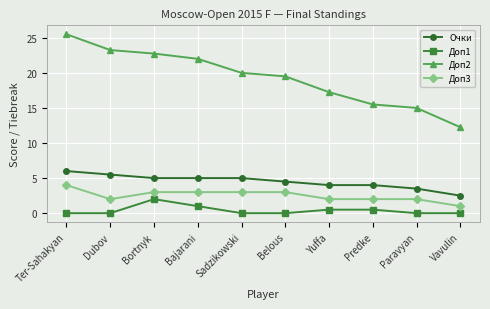

At how many categories does at least one series exceed 25?

1